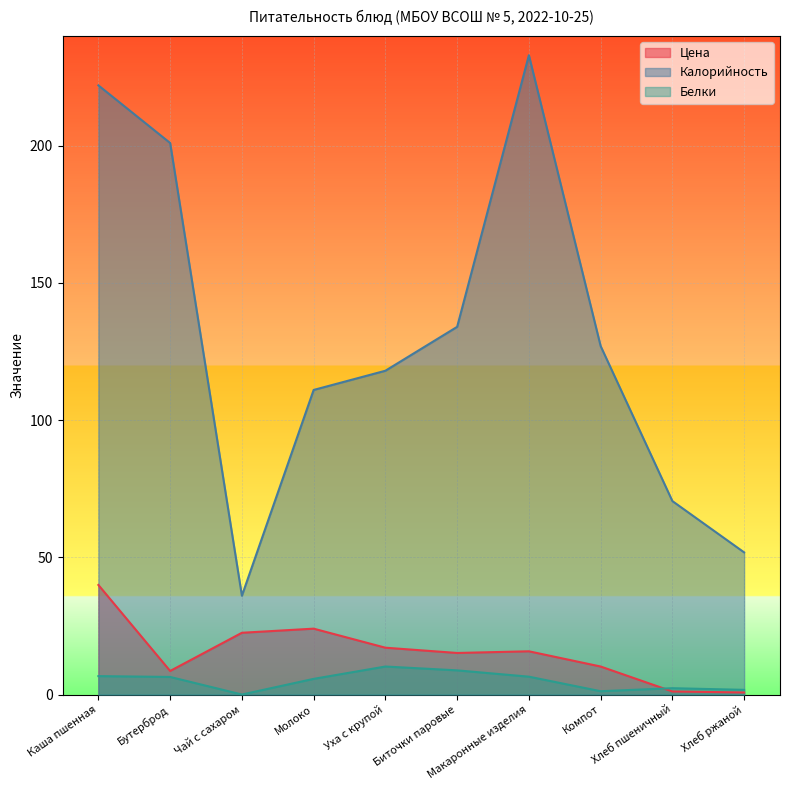

What is the average value of the Белки series?

5.0